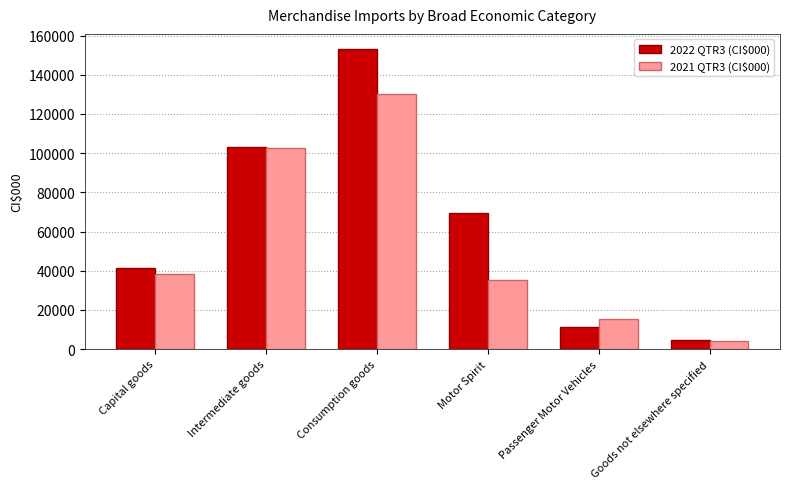

Count the number of categories in the chart.

6